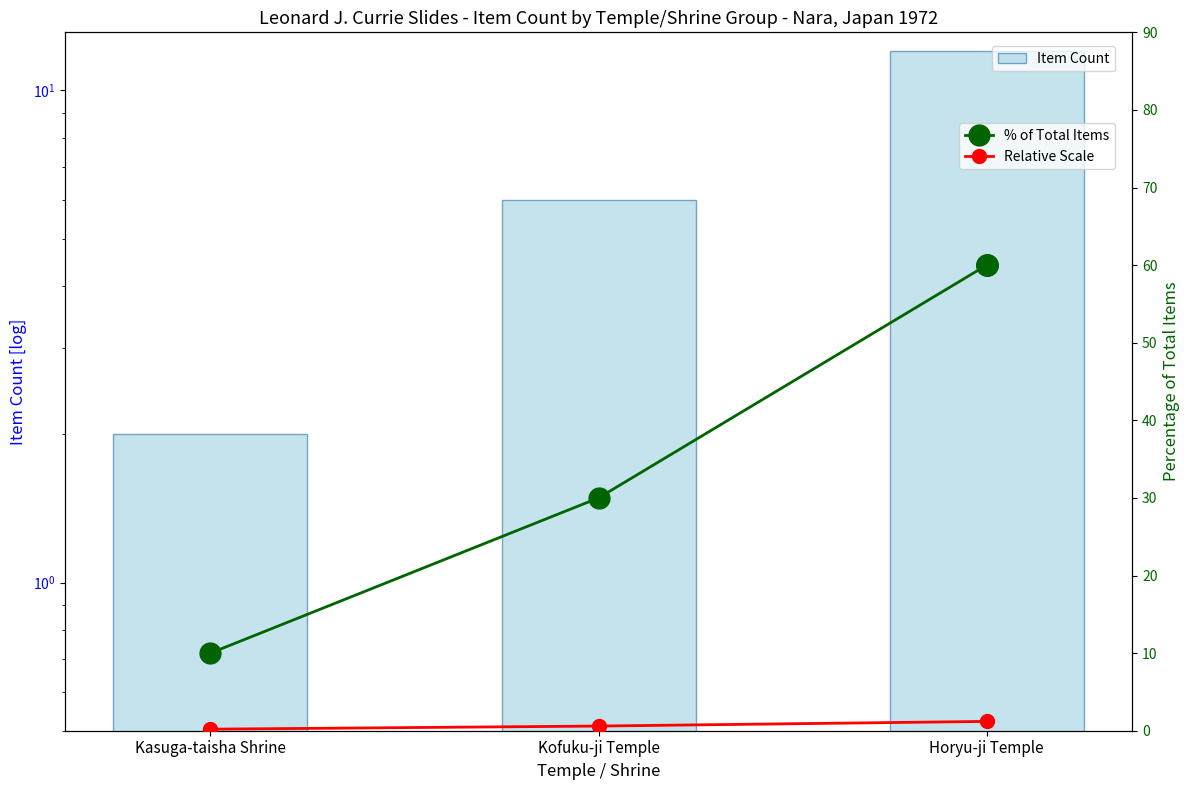

At how many categories does at least one series exceed 10?

2